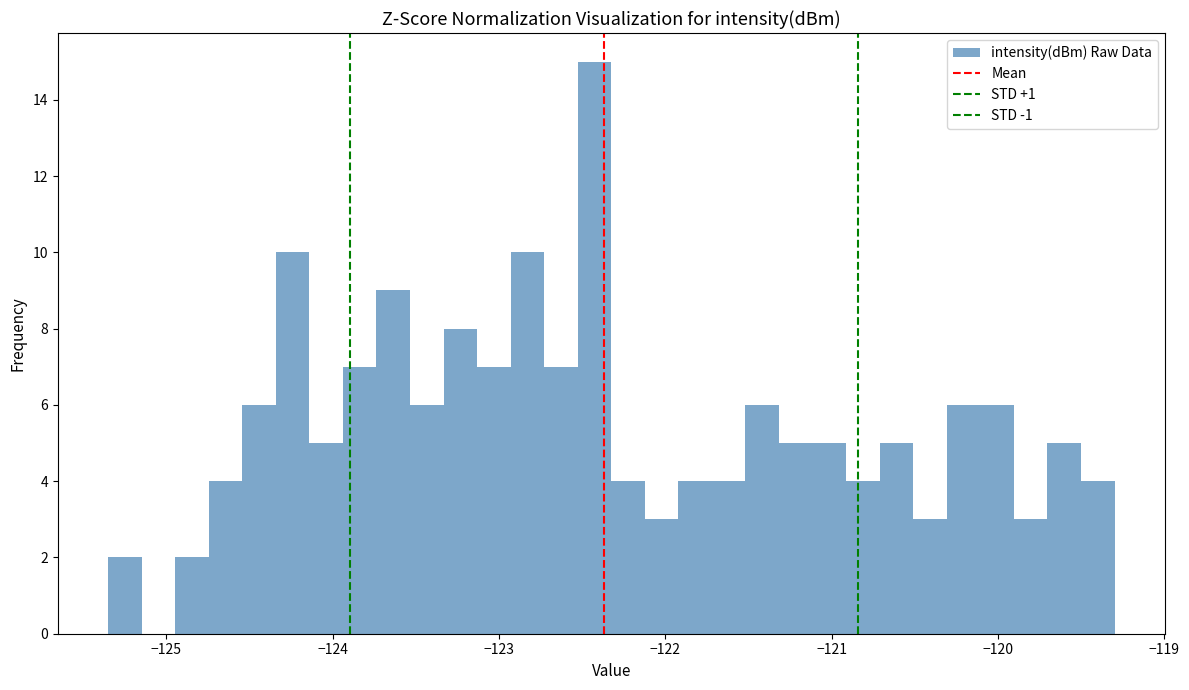

Read against the x-axis, roughly where is the centre of the tallest bar?

-122.4